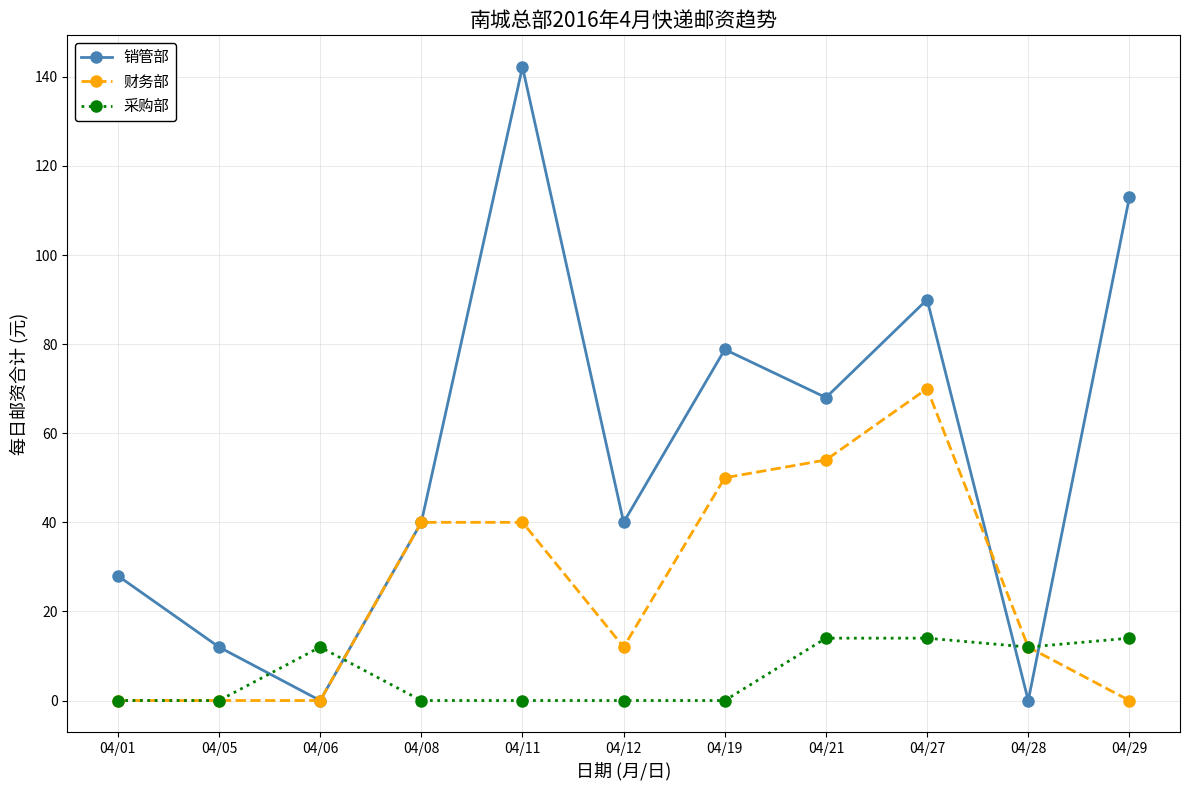

Is the value of 财务部 at 04/21 greater than the value of 采购部 at 04/06?

Yes